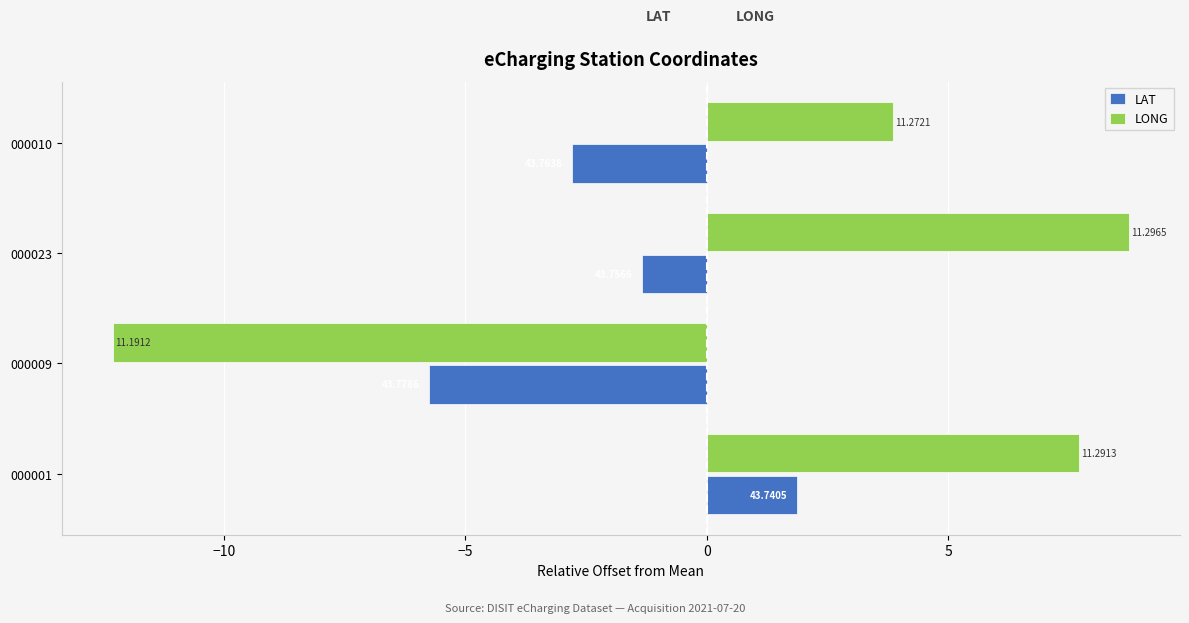

What are all the series names shown in the legend?

LAT, LONG